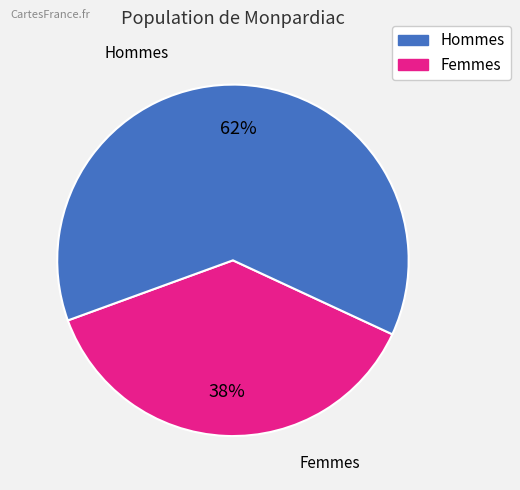

Does any single category account for the majority?

Yes